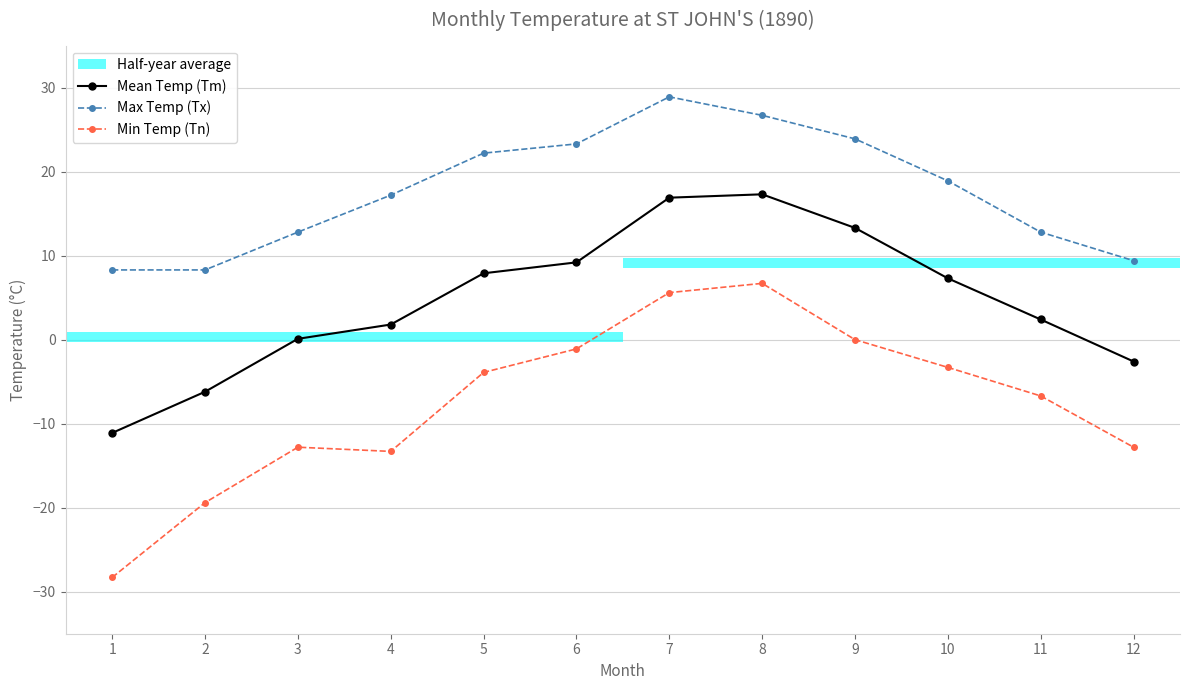

What is the lowest value of the Mean Temp (Tm) series?

-11.1